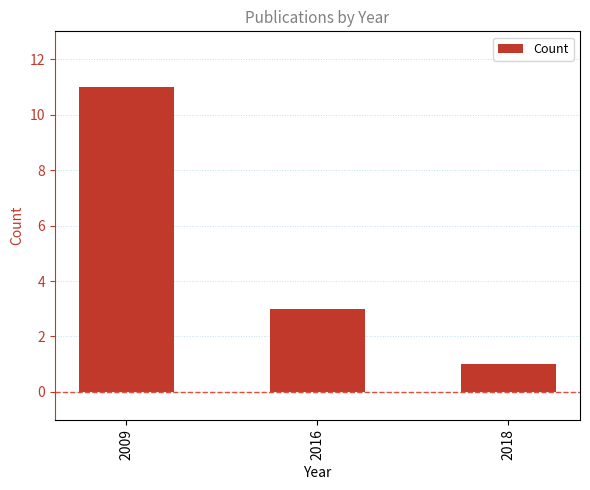

How many values are between 1 and 11?

3